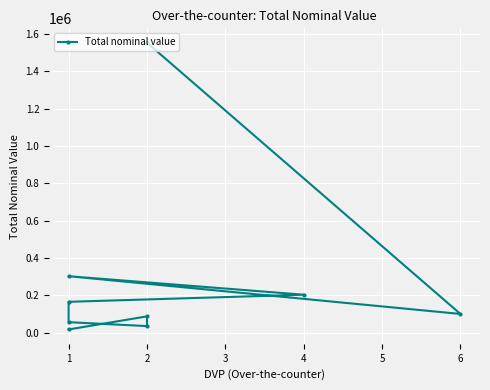

Which has a higher value, 6 or 1?

6